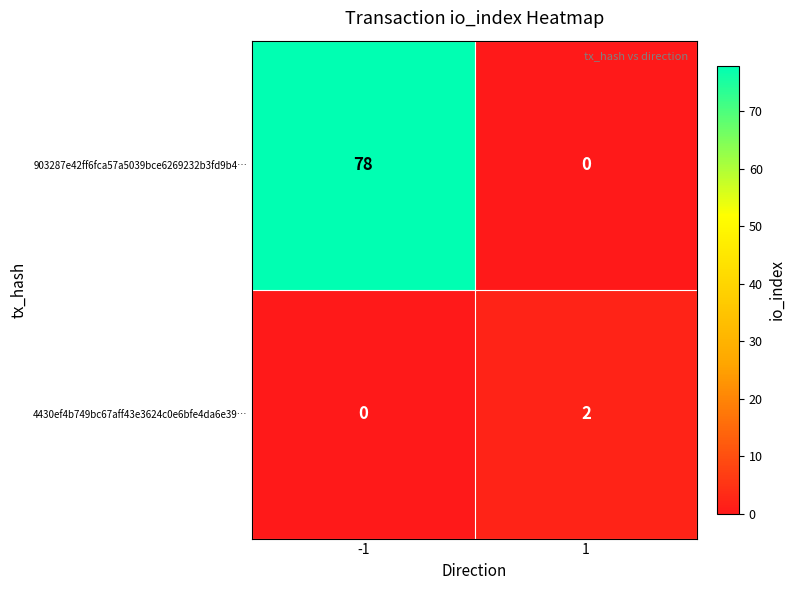

Is it true that 903287e42ff6fca57a5039bce6269232b3fd9b4… equals 0 at 1?

True